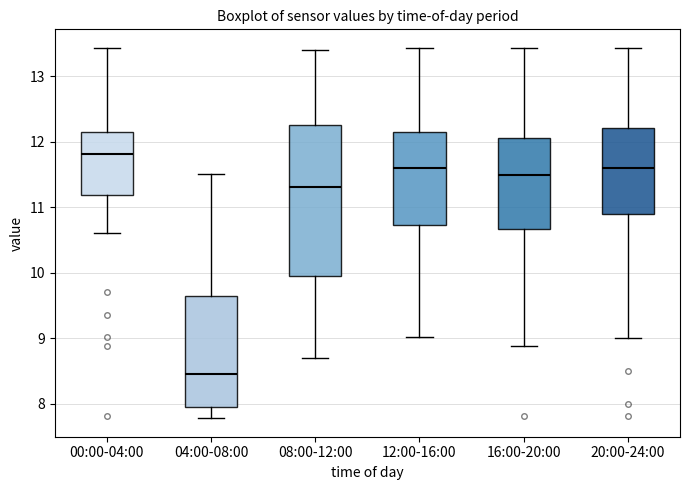

Which box is the tallest, from its lower edge to its upper edge?

08:00-12:00